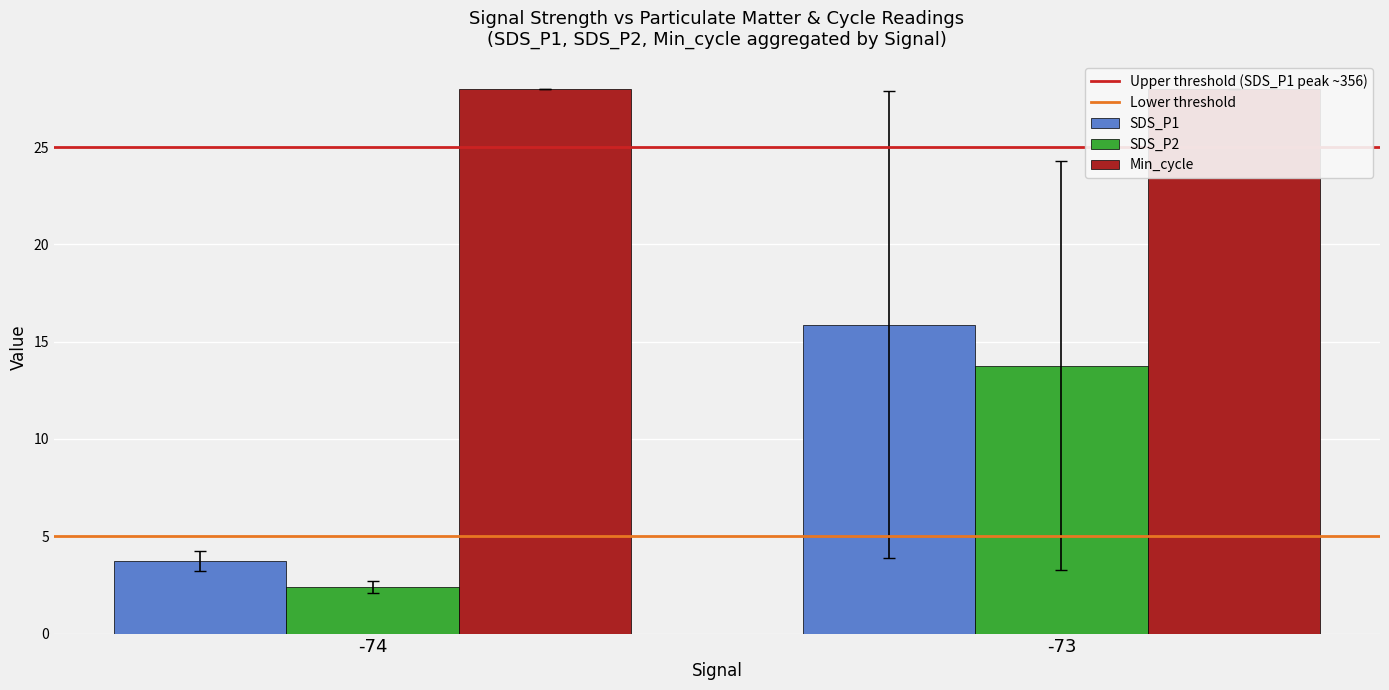

Reading right to left, what are all the values shown in this chart?

Upper threshold (SDS_P1 peak ~356): -73=25.0	-74=25.0
Lower threshold: -73=5.0	-74=5.0
SDS_P1: -73=15.9	-74=3.7
SDS_P2: -73=13.8	-74=2.4
Min_cycle: -73=28.0	-74=28.0